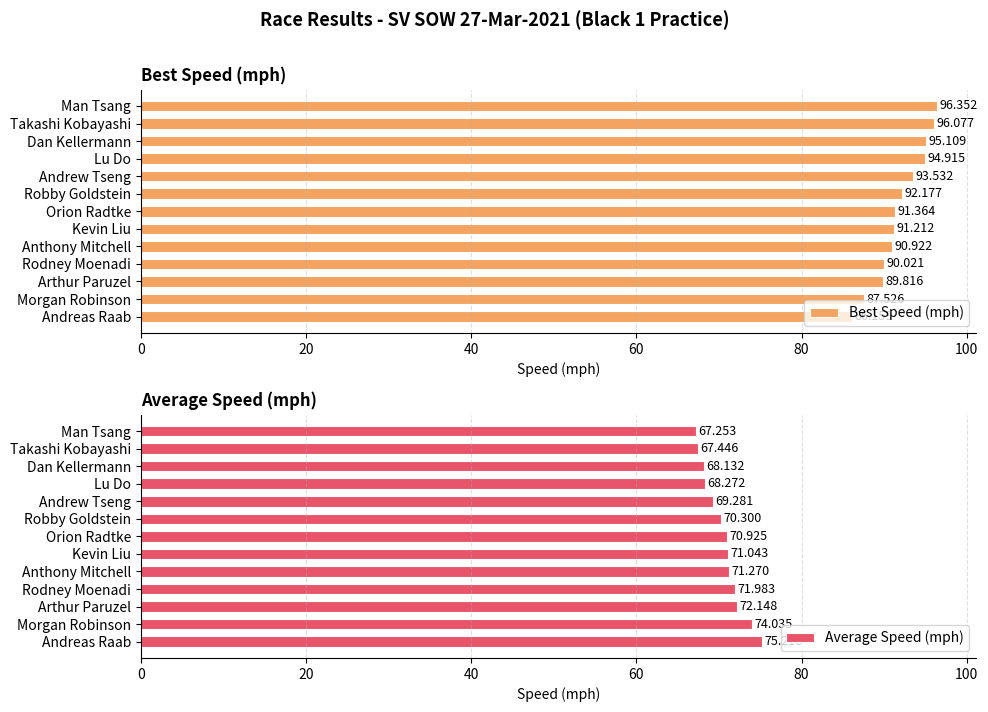

Which category has the highest value in the Best Speed (mph) series?

Man Tsang